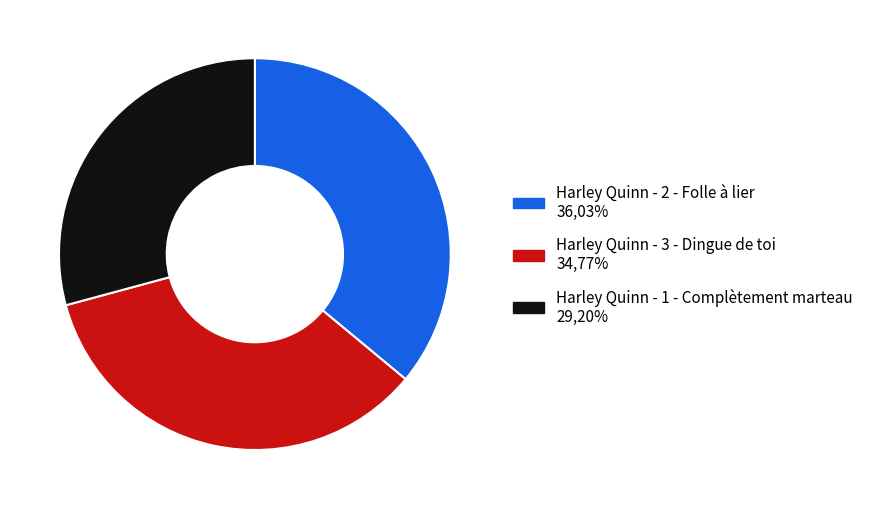

Is it true that Harley Quinn - 2 - Folle à lier is 36% of the pie?

True